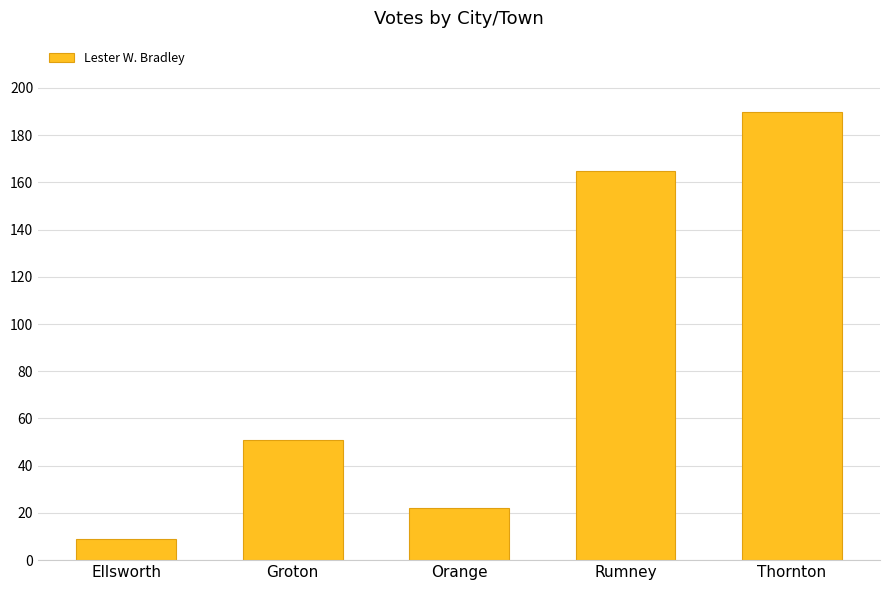

Between Groton and Orange, which is larger?

Groton